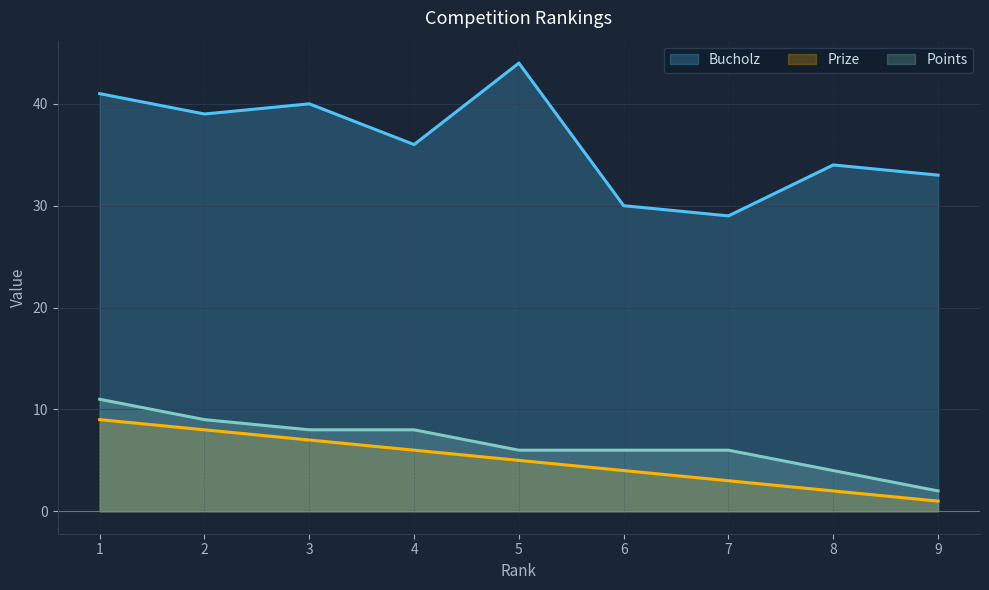

What is the minimum value shown in the chart?

1